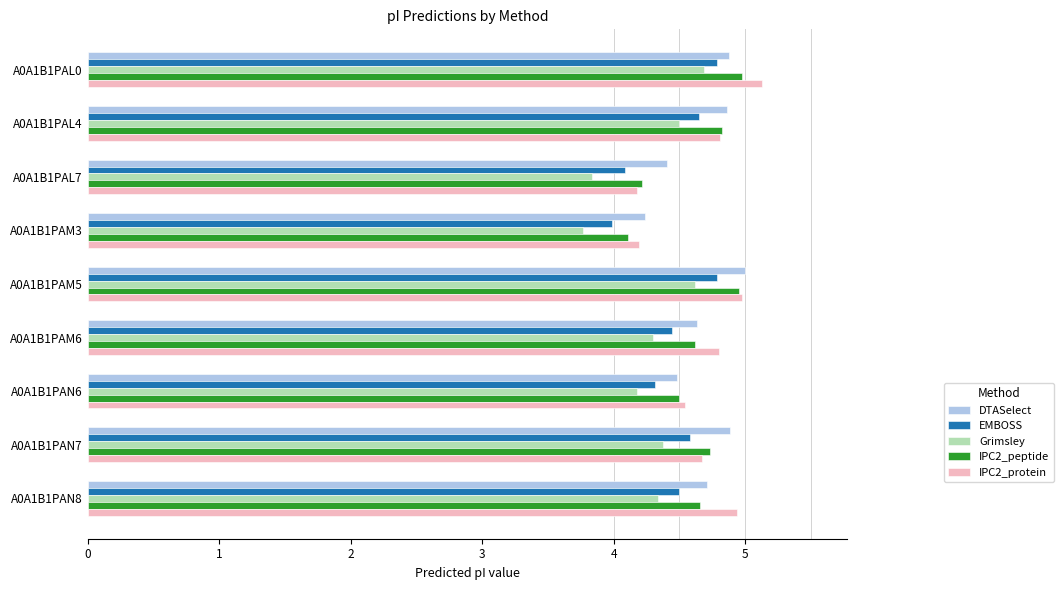

Between A0A1B1PAL7 and A0A1B1PAM5, which series saw the biggest shift?

IPC2_protein